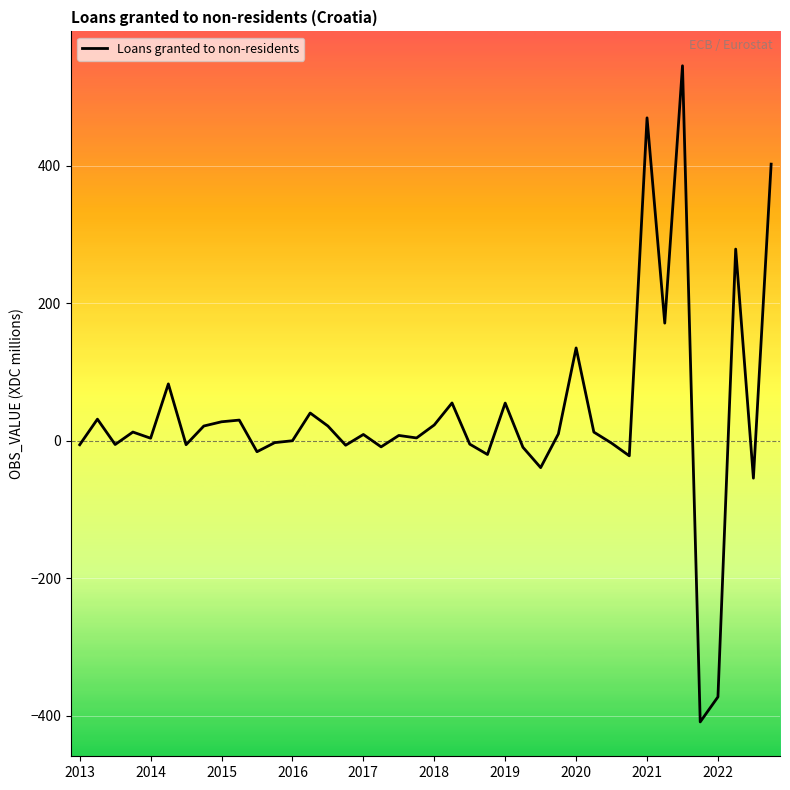

What is the minimum value shown in the chart?

-408.8